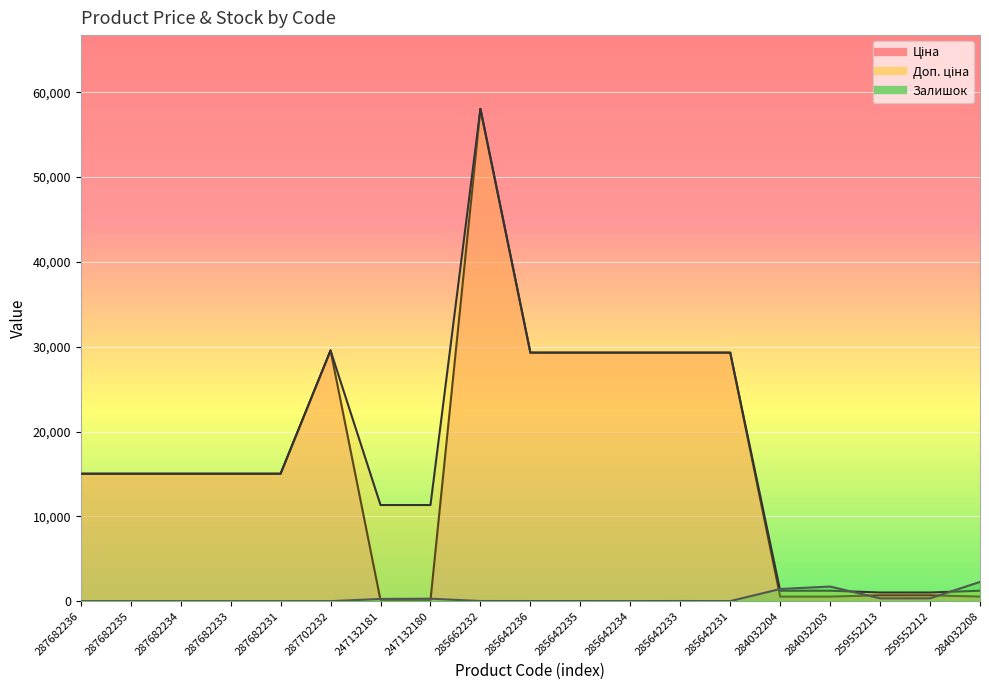

Read the Залишок value at 247132181.

260.0